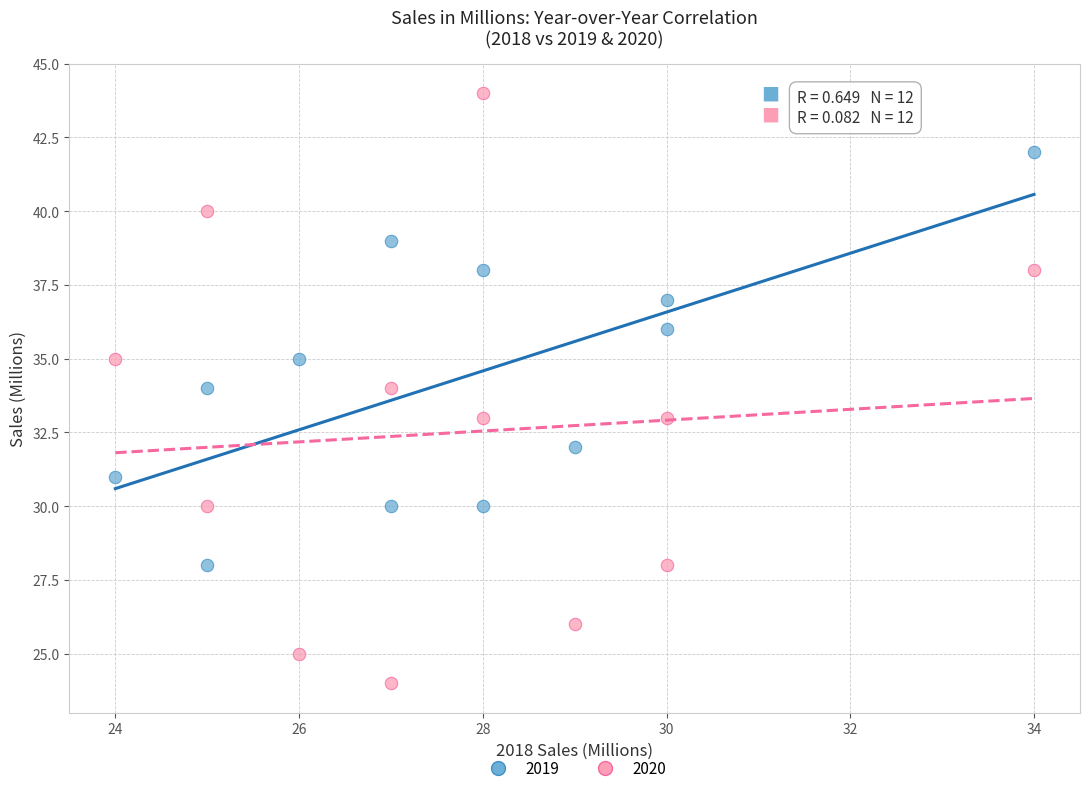

Which series contains the lowest Y value?

2020